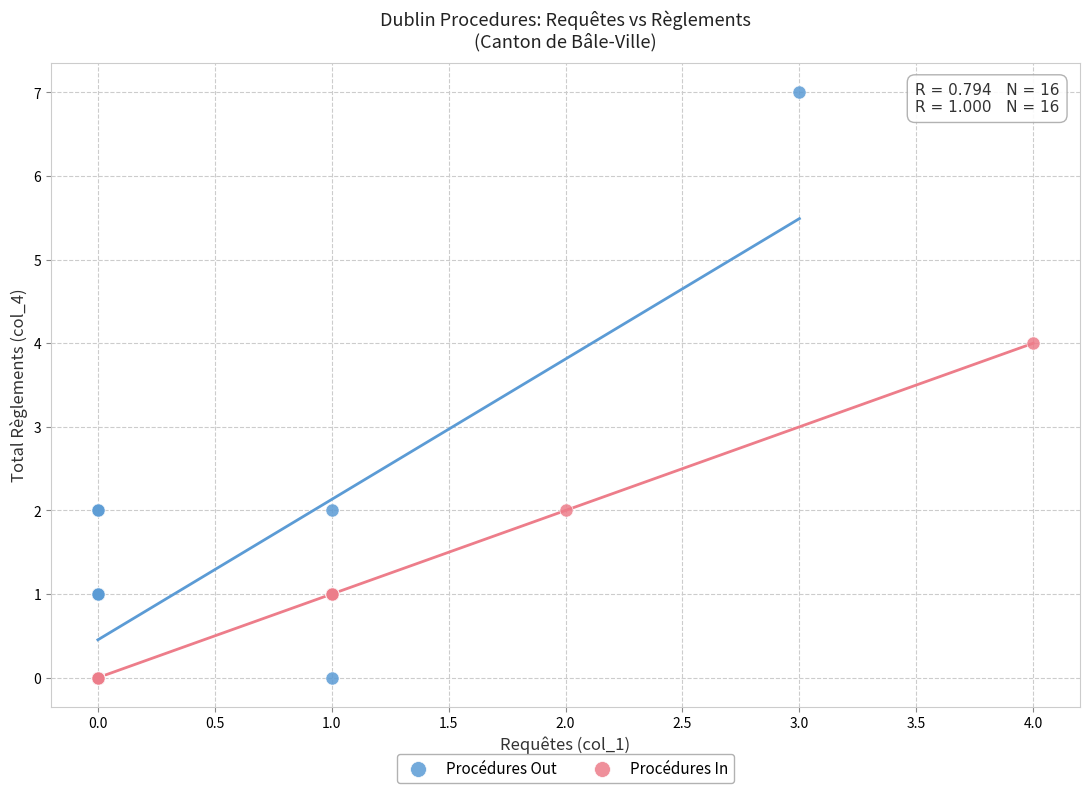

Which series contains the highest Y value?

Procédures Out